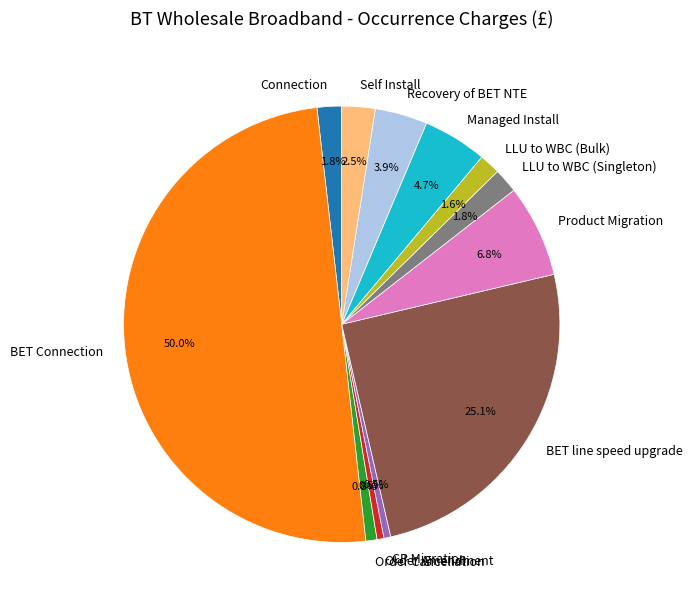

Is Order Amendment the majority of the pie?

No